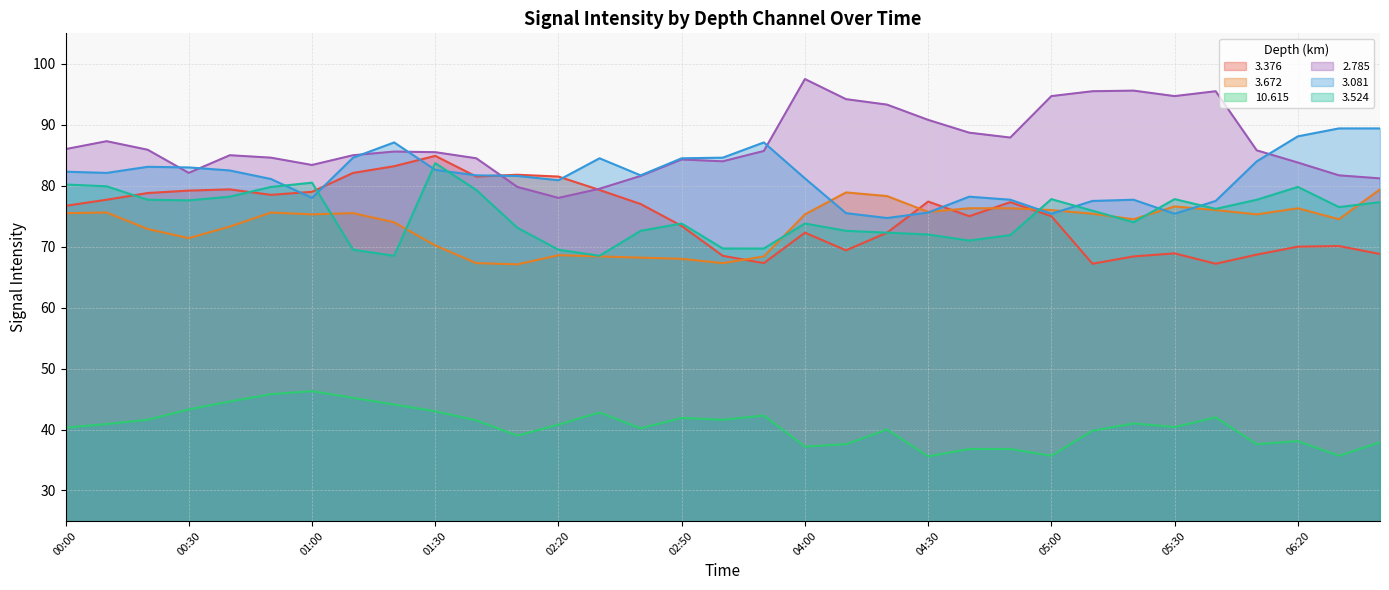

Where is   2.785 nearest to the value 87?

00:10